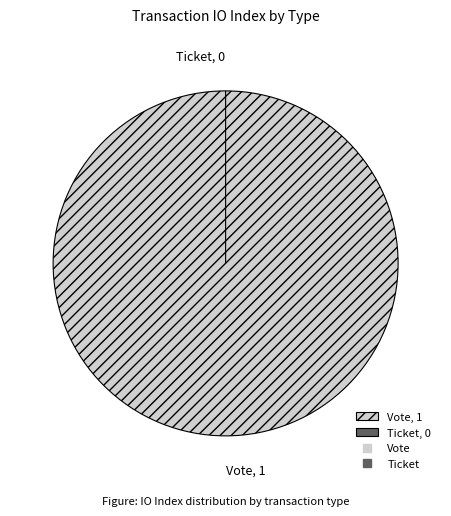

What is the largest slice in the pie chart?

Vote